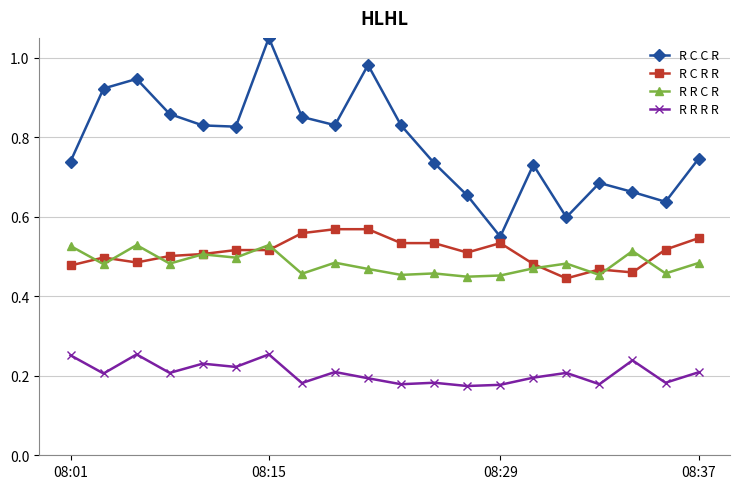

True or false: R C C R has more than 0 interior local peaks.

True